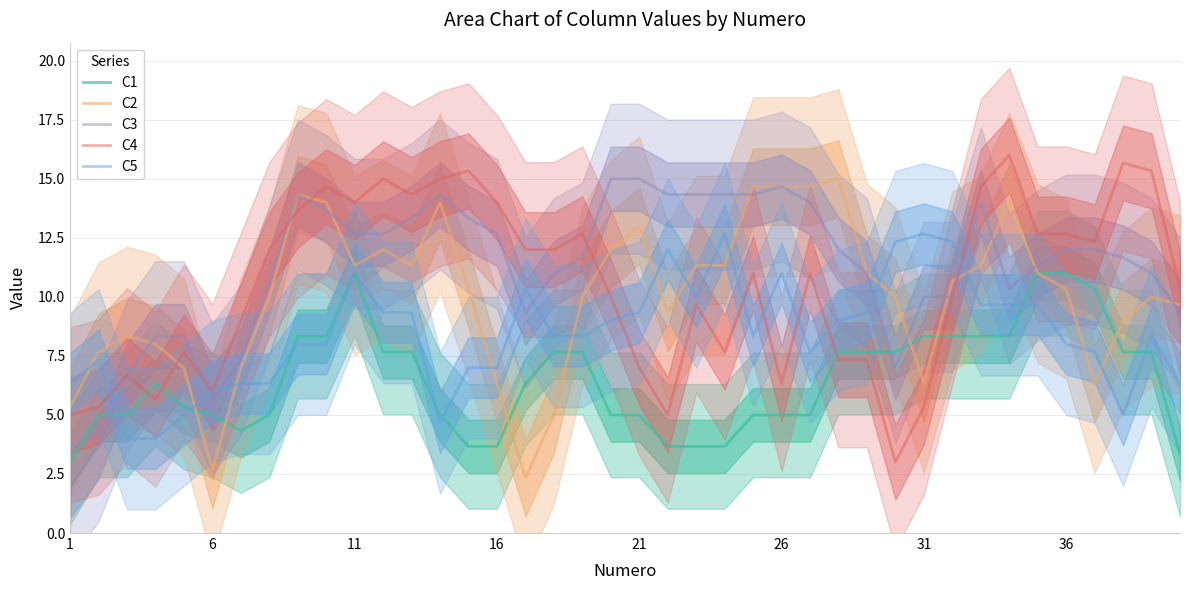

What is the highest value of the C5 series?

12.7